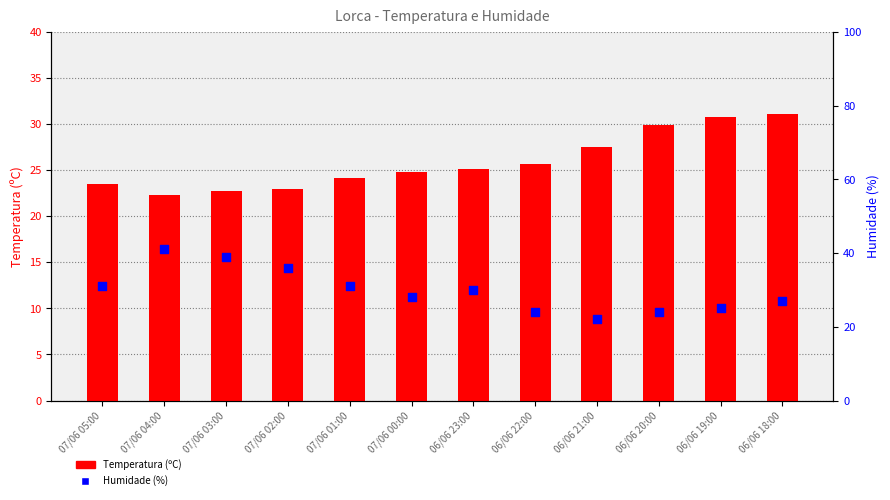

At which category is the sum across all series the highest?

07/06 04:00